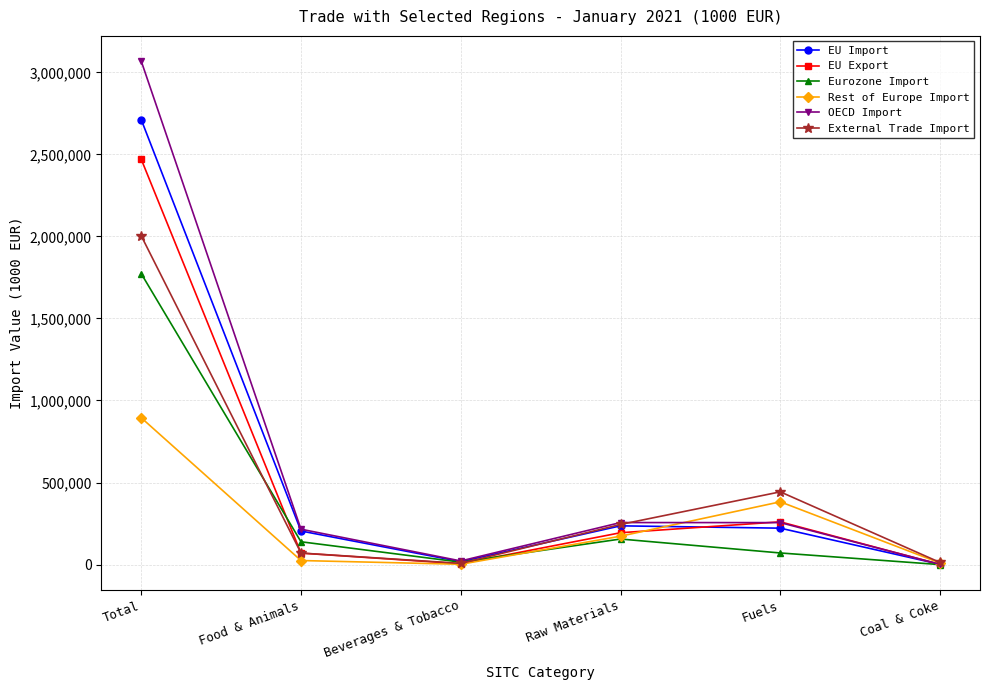

What is the greatest value displayed?

3068449